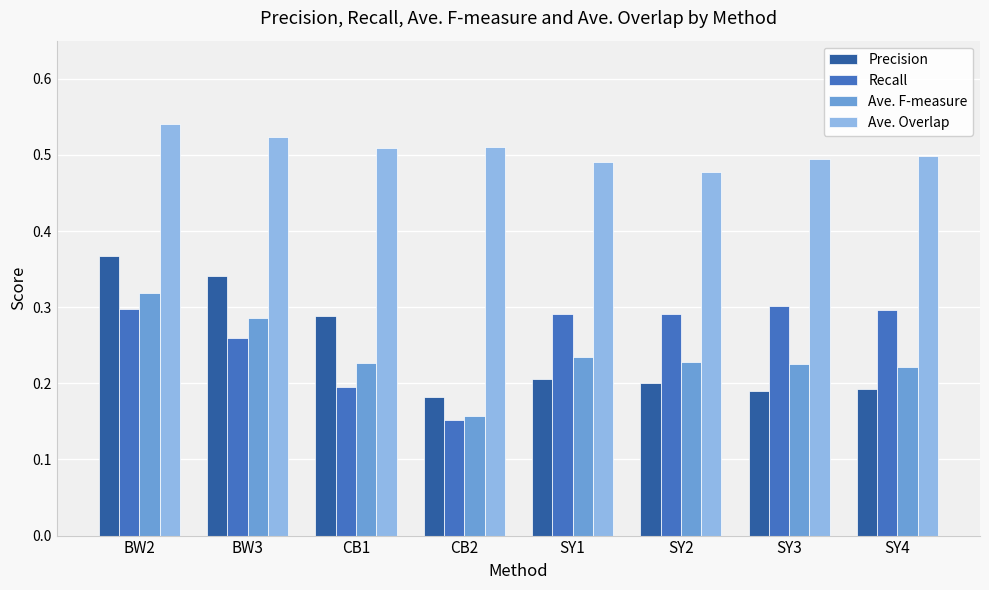

Is it true that Recall equals 0.3 at SY4?

True